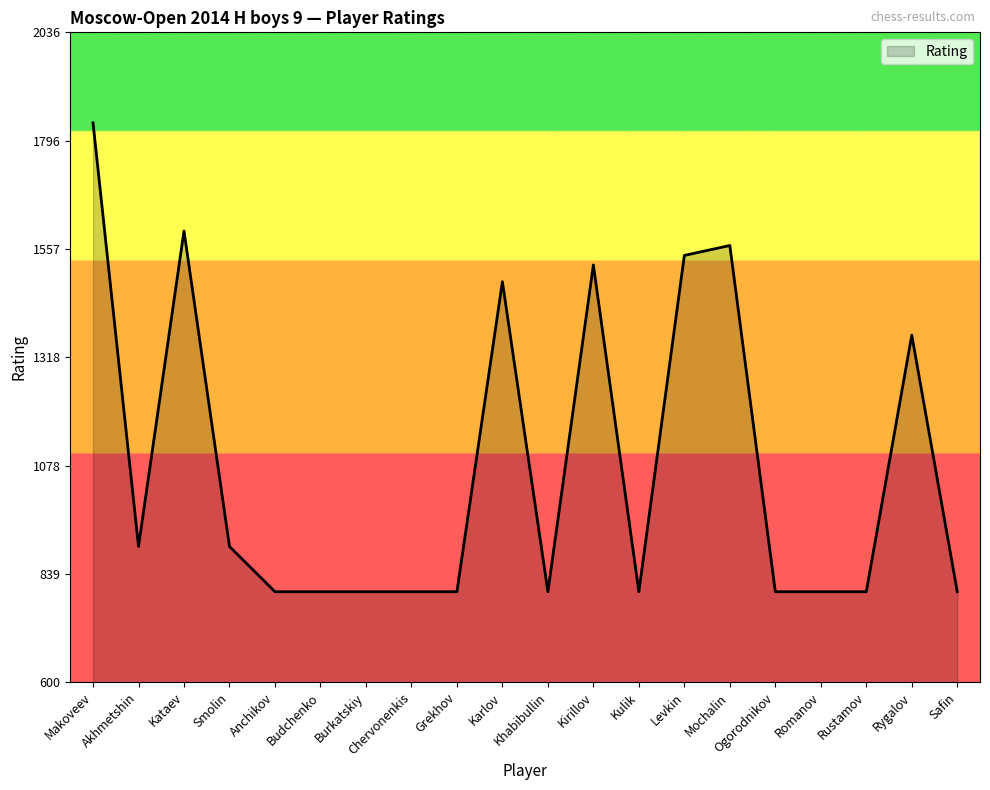

The value at Chervonenkis is 1097. True or false?

False